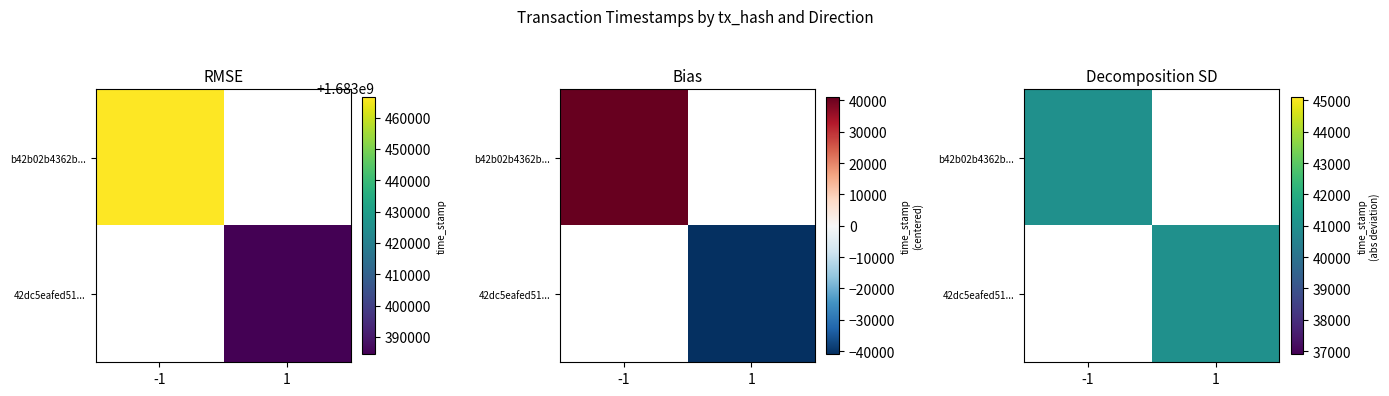

Is it true that 42dc5eafed51294bdccb54b99961a48b617cdf2 equals 1 at direction?

True